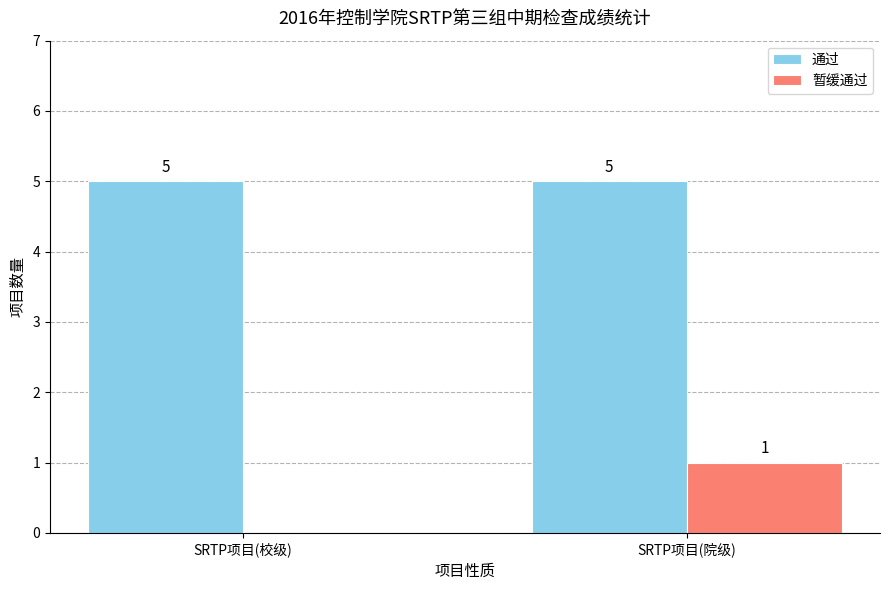

At which label is 暂缓通过 closest to 0?

SRTP项目(校级)